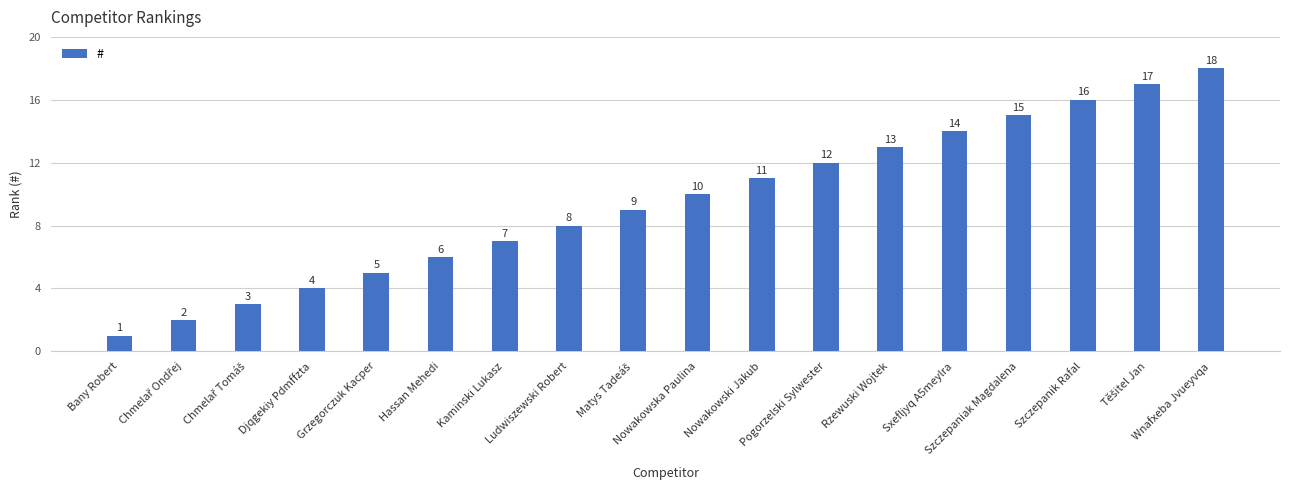

What is the approximate value at Djqgekiy Pdmffzta?

4